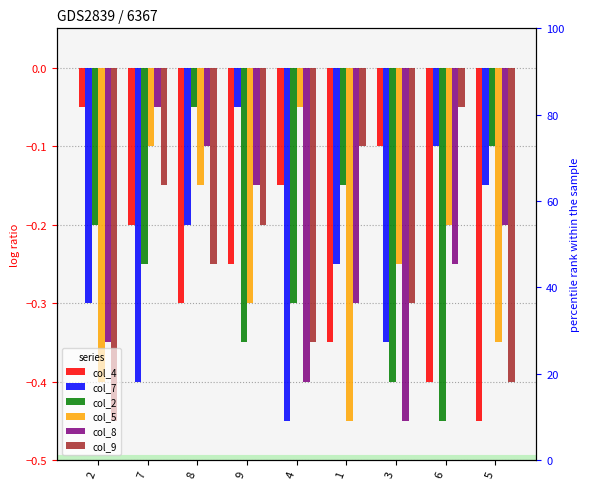

The col_7 series shows -0.2 at 6. True or false?

False